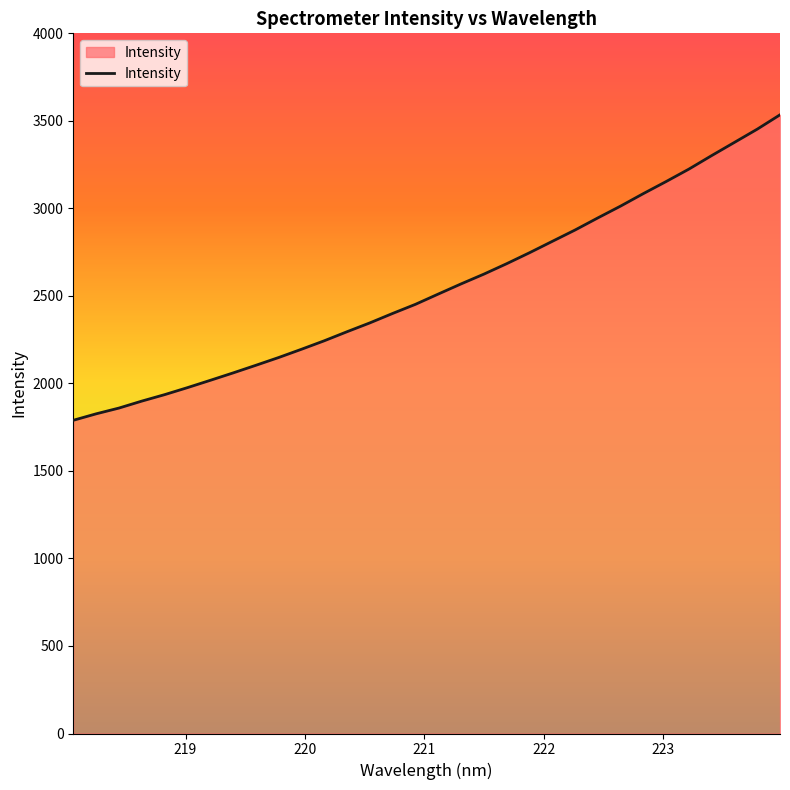

Count the number of values greater than 2510.

16